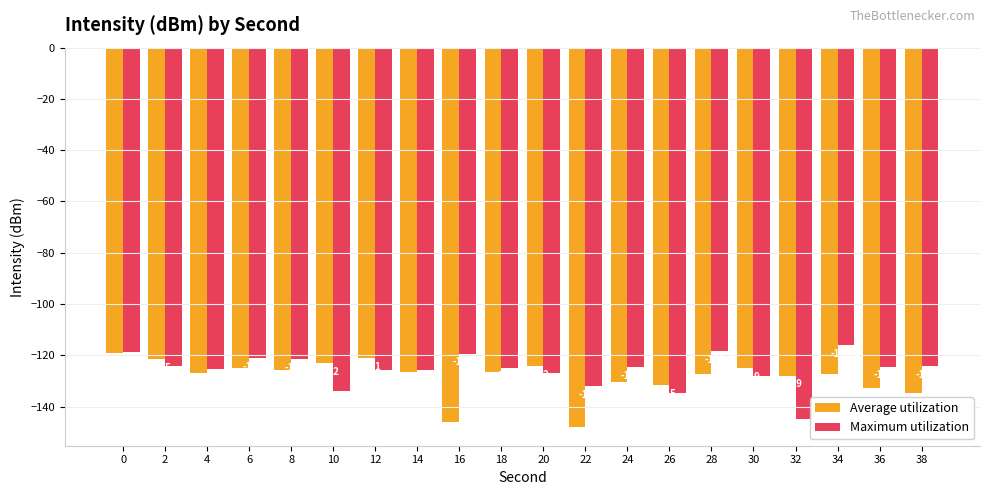

What is the average value of the Maximum utilization series?

-125.7